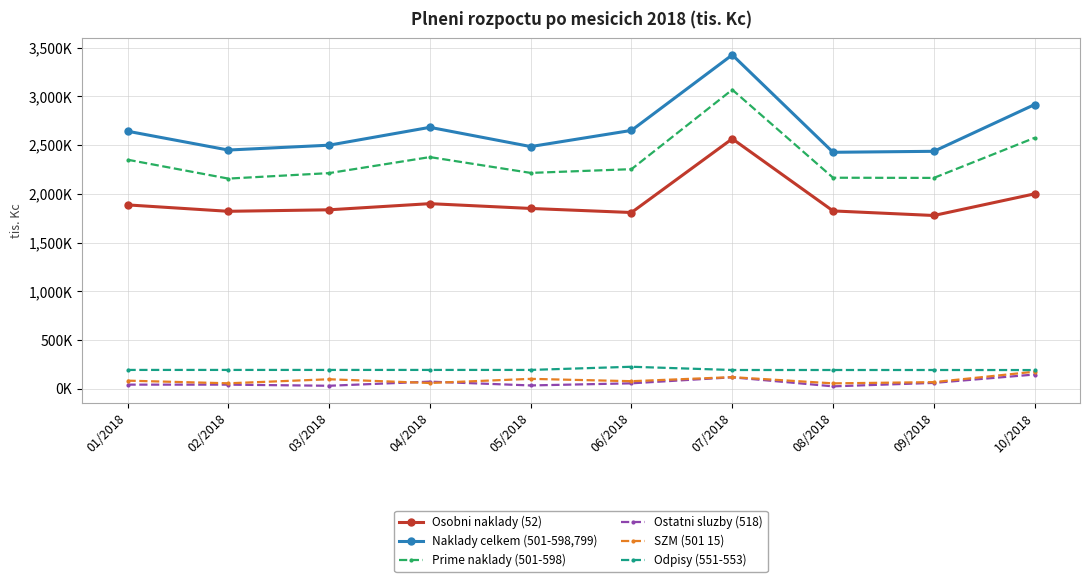

What are all the series names shown in the legend?

Osobni naklady (52), Naklady celkem (501-598,799), Prime naklady (501-598), Ostatni sluzby (518), SZM (501 15), Odpisy (551-553)